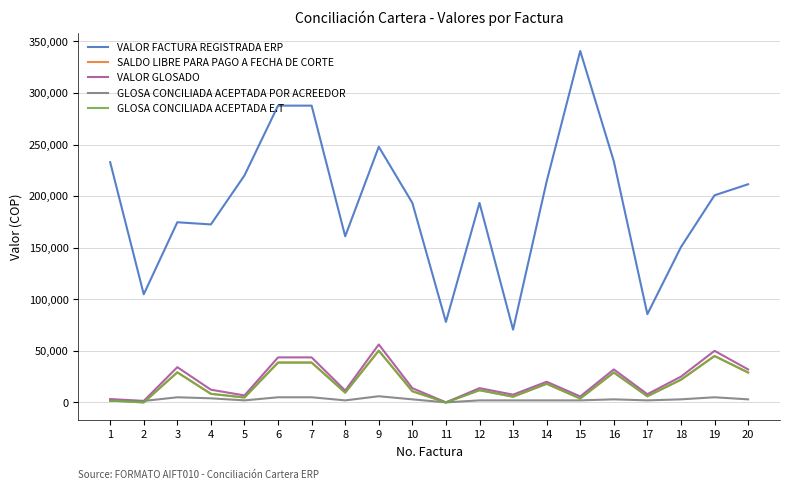

Does the chart display data point markers on the line(s)?

No